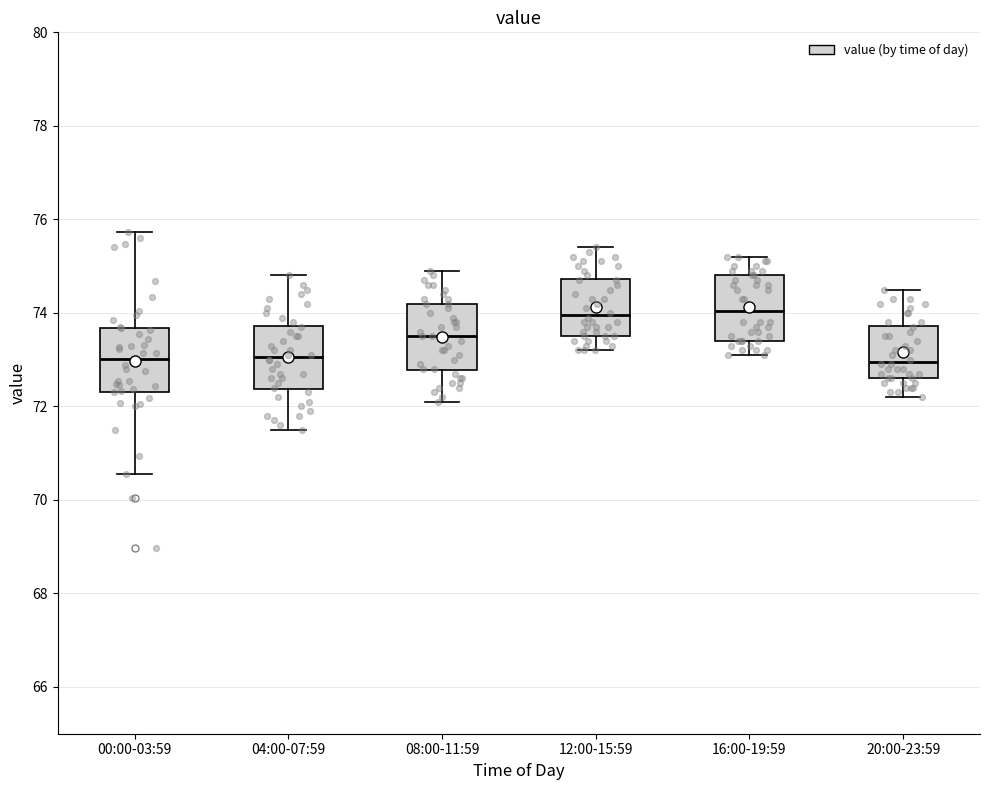

Where is the upper edge of the box for 16:00-19:59 on the y-axis? The values are not printed on the chart, so give them approximately, as read against the axis.

74.8